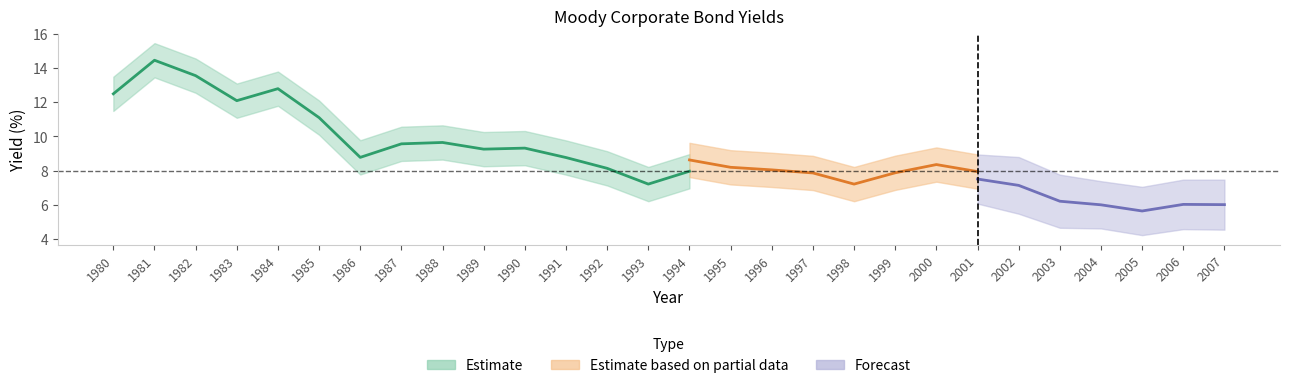

At which category does Moody Baa (center) reach its first local peak?

1981